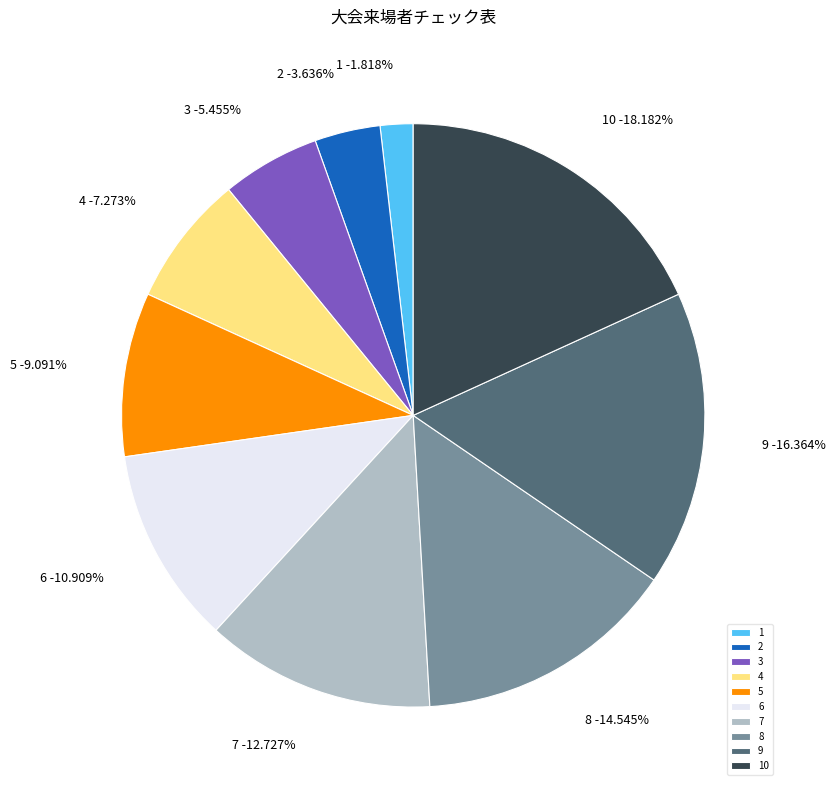

What percentage is the 5 slice, to the nearest percent?

9%